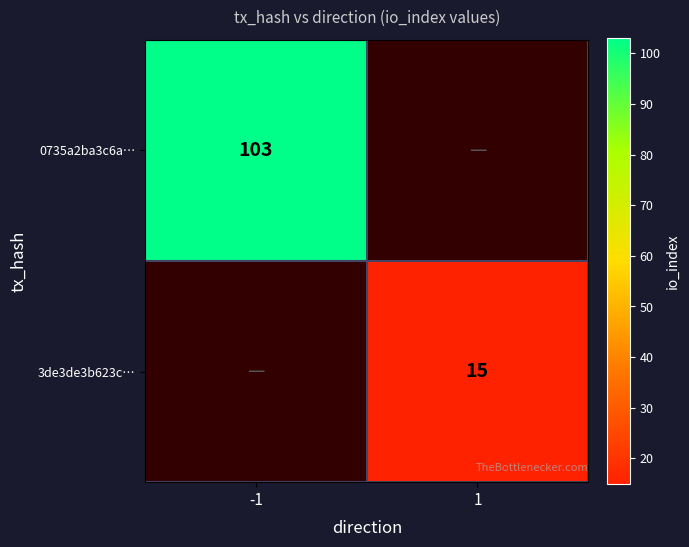

The 3de3de3b623c… series shows 8 at 1. True or false?

False